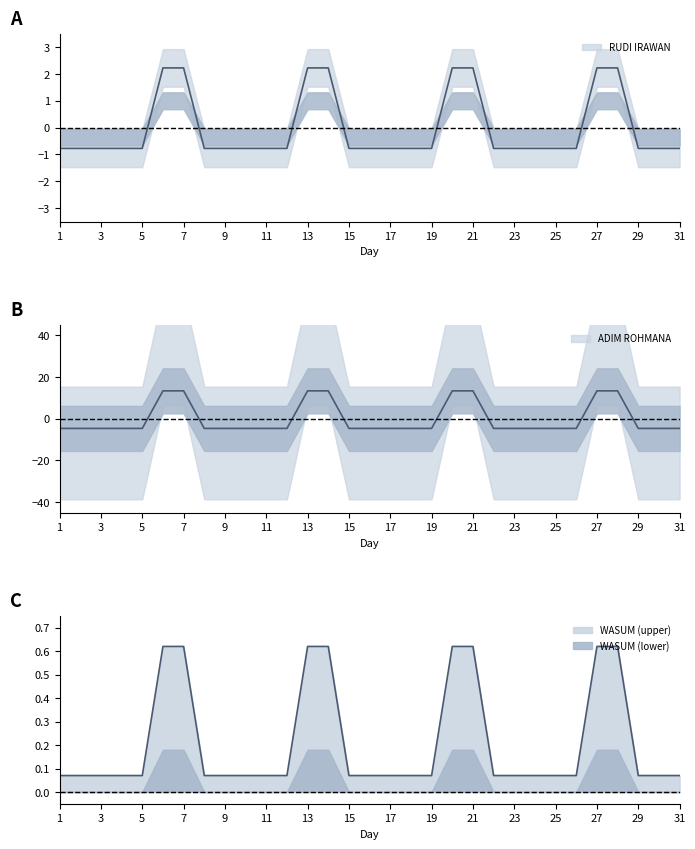

List the series in order of their peak value, highest first.

ADIM ROHMANA, RUDI IRAWAN, WASUM